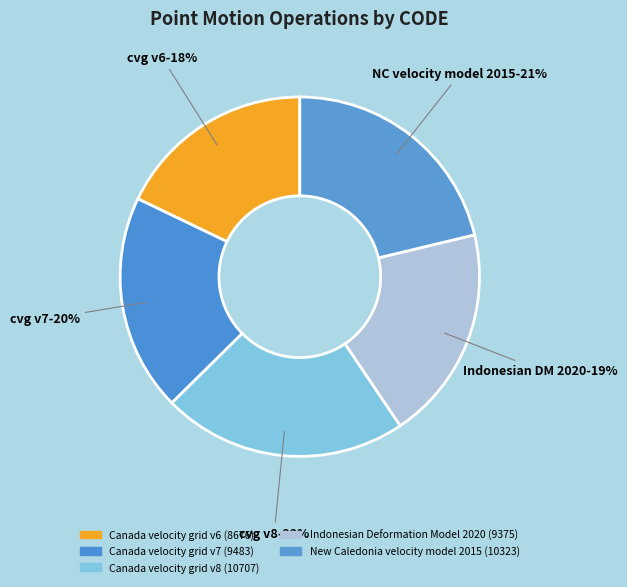

Count the number of slices in the pie.

5